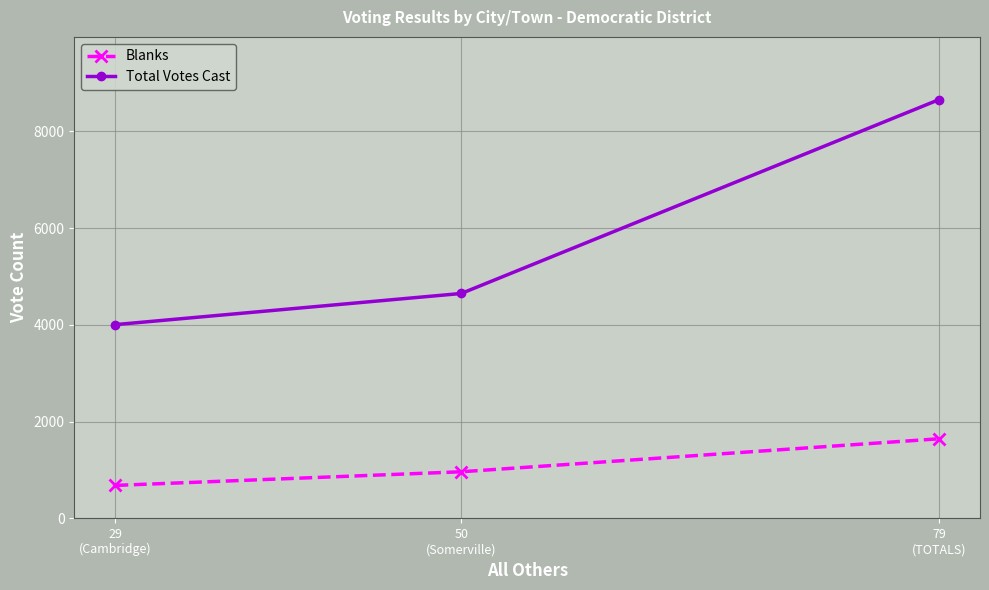

How many data points in Blanks are less than 964?

1